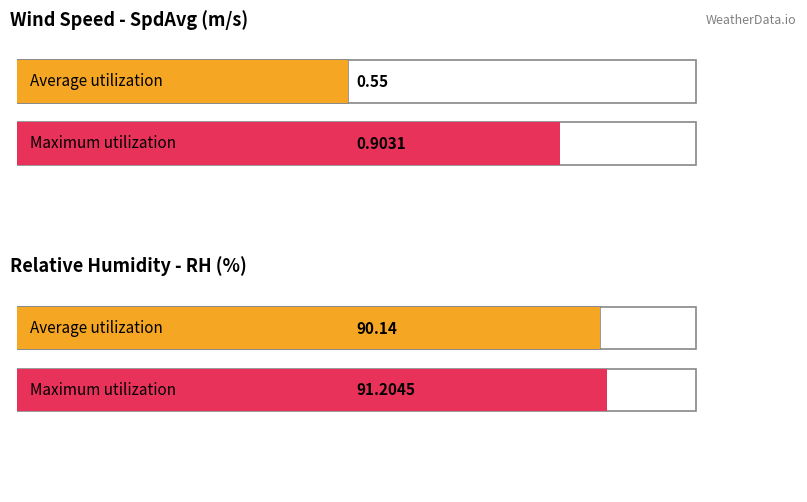

The RH series shows 127.3 at 00:19. True or false?

False